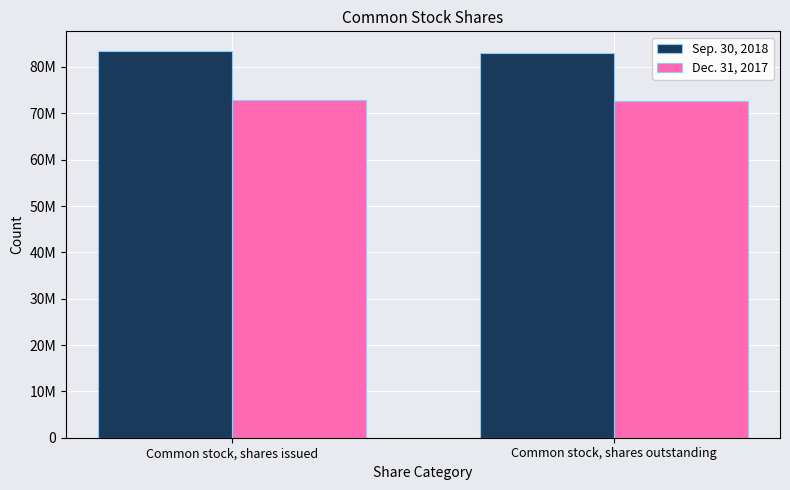

What is the difference between the Dec. 31, 2017 values at Common stock, shares issued and Common stock, shares outstanding?

223069